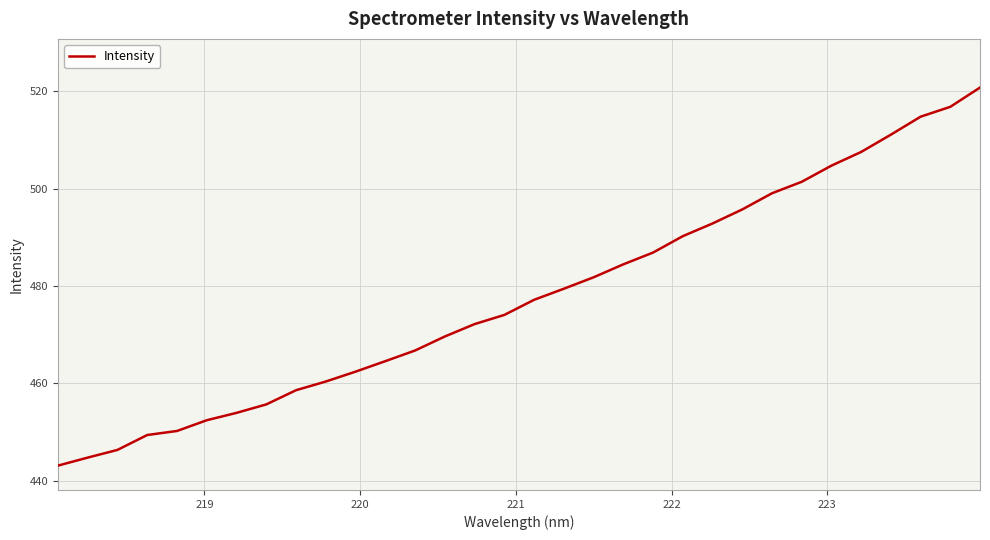

What is the smallest value displayed?

443.1